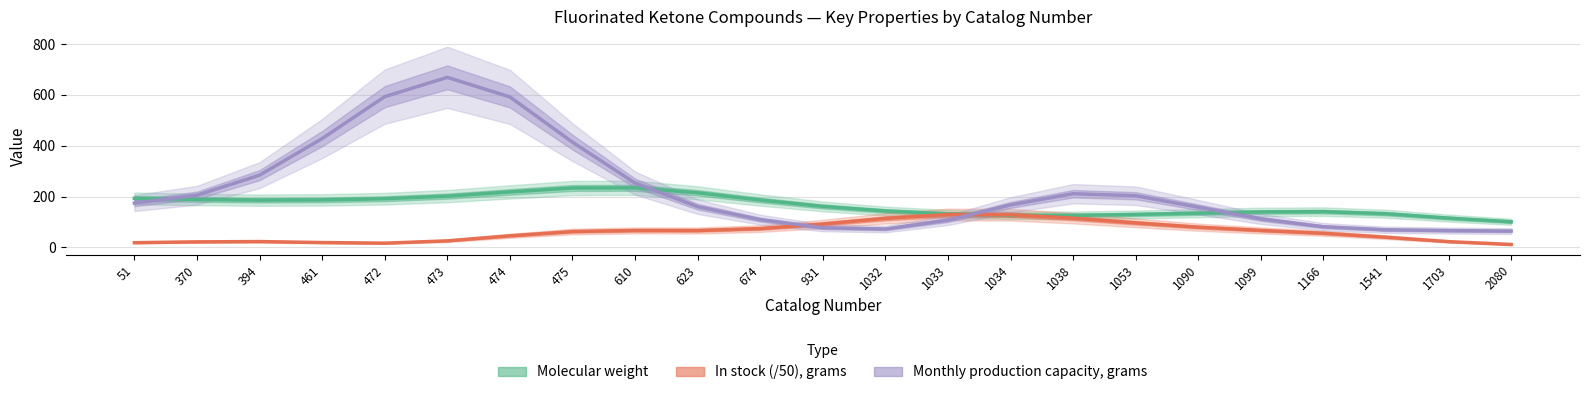

The value of In stock (/50), grams at 475 is 29.2. True or false?

False